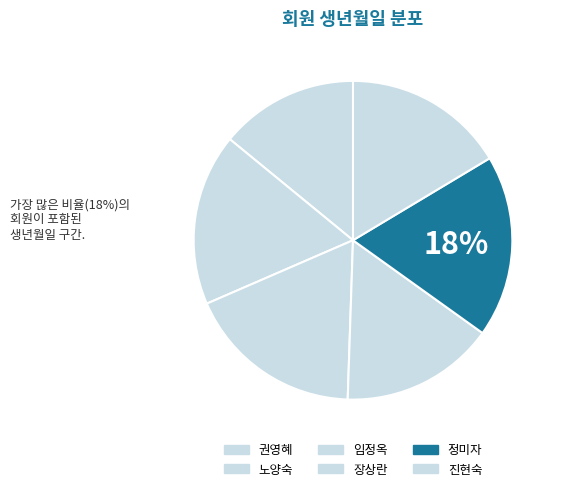

Count the number of slices in the pie.

6